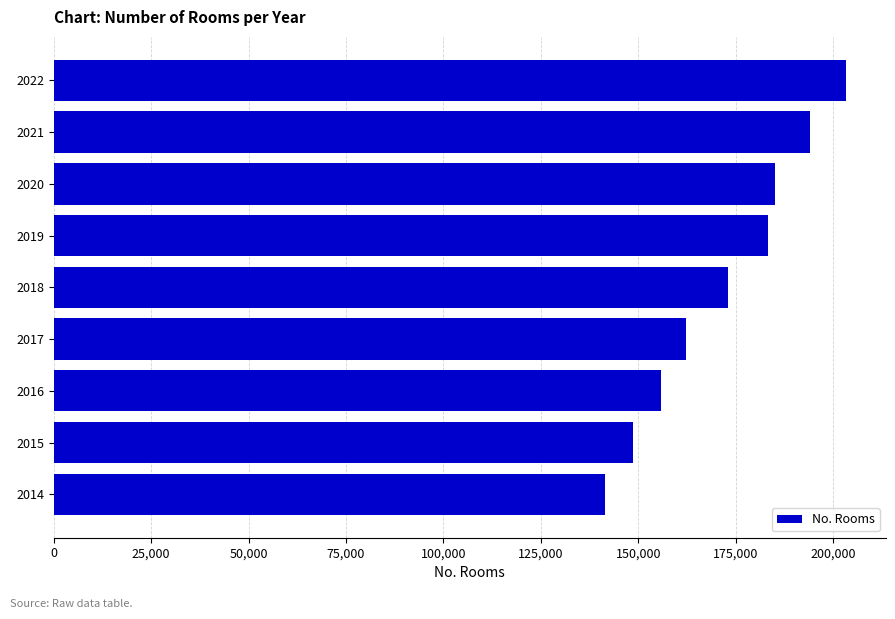

What value does the data have at 2019, to the nearest 10?

183190